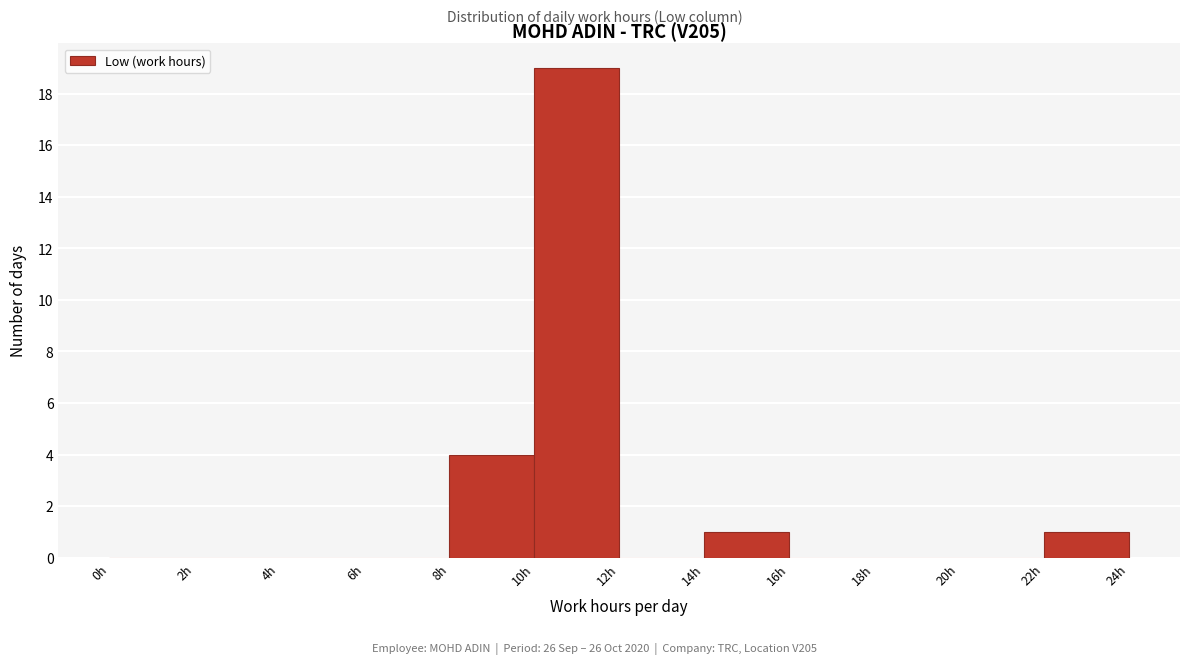

Reading left to right, list every bar in this chart as the range it spans on the x-axis followed by its height. The values are not printed on the chart, so give them approximately, as read against the axis.

0 to 2: 0
2 to 4: 0
4 to 6: 0
6 to 8: 0
8 to 10: 4
10 to 12: 19
12 to 14: 0
14 to 16: 1
16 to 18: 0
18 to 20: 0
20 to 22: 0
22 to 24: 1